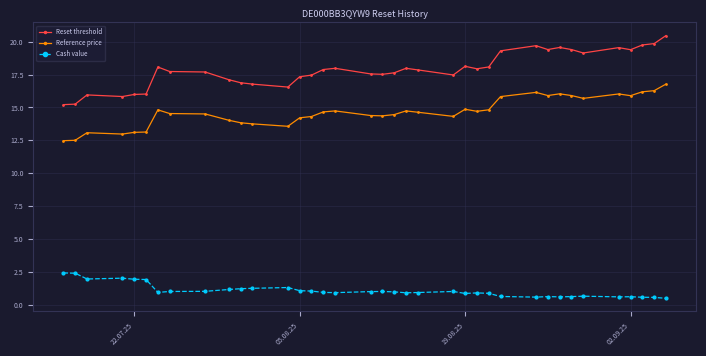

In Cash value, how many points are lower than both neighbors (excluding endpoints)?

8